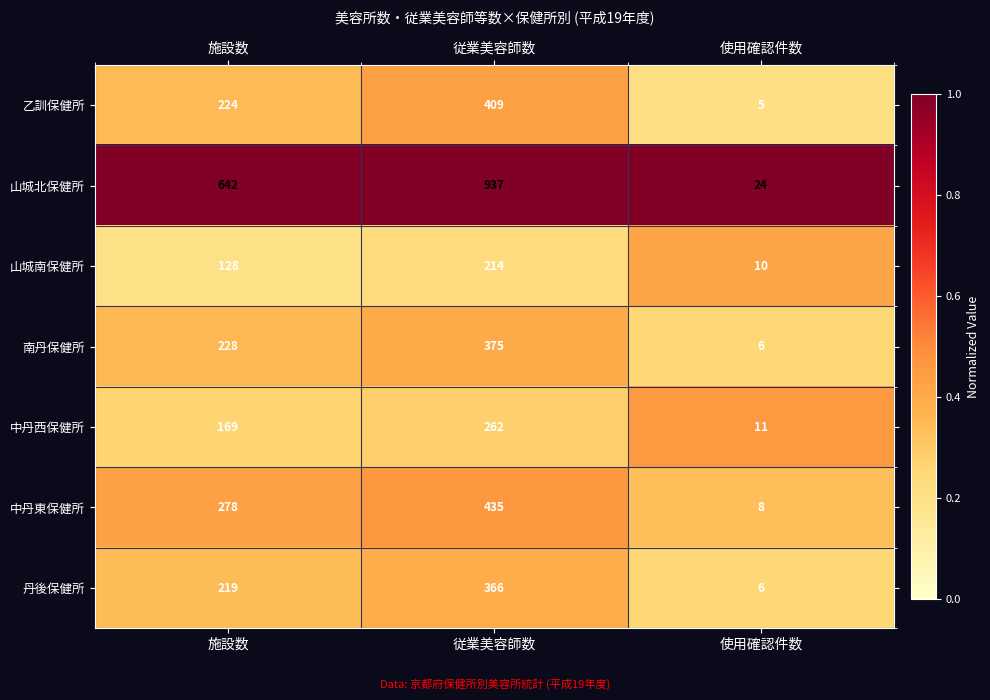

Between 施設数 and 使用確認件数, which series saw the biggest shift?

山城北保健所